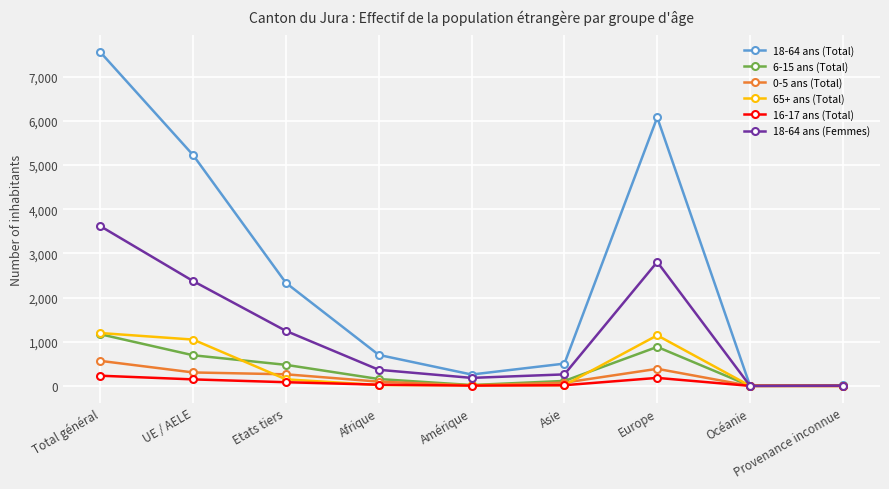

Which series has the largest range (max minus min)?

18-64 ans (Total)